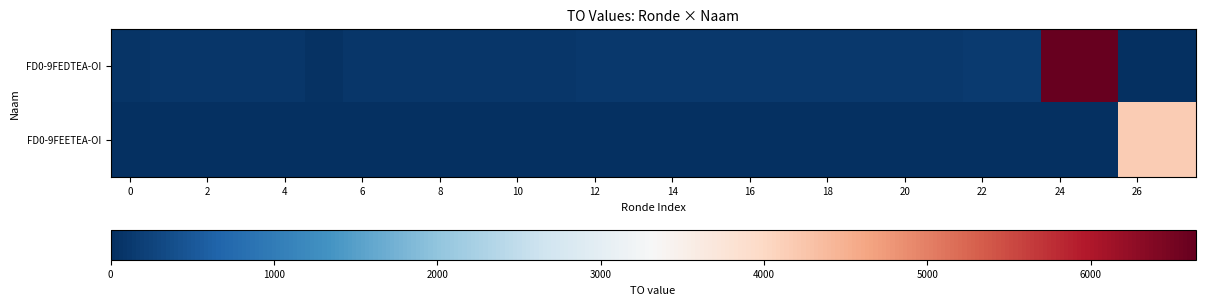

Which series has the largest total across all categories?

FD0-9FEDTEA-OI